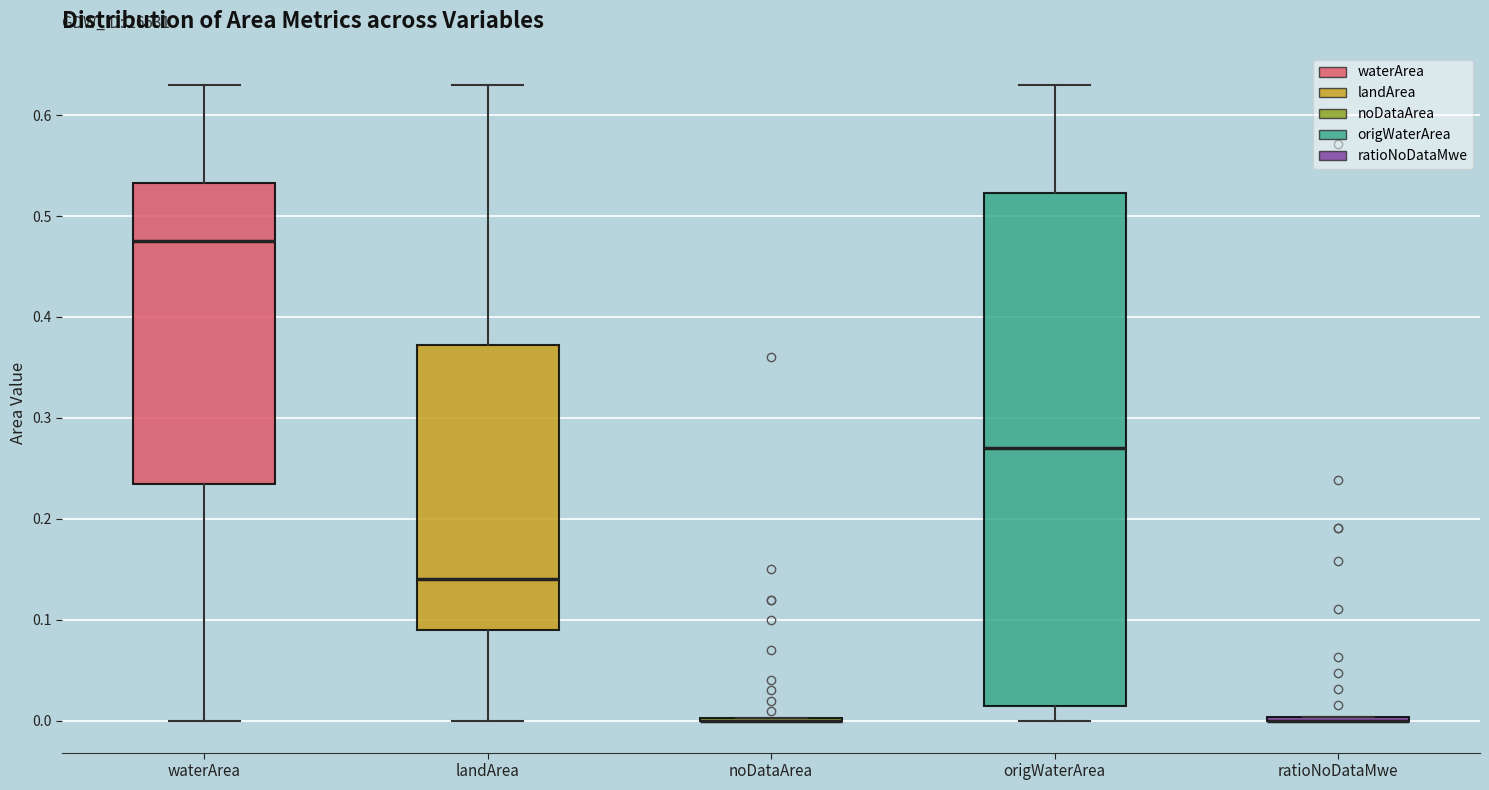

Reading left to right, read every box against the y-axis: the position of its median line, the range the box covers, and the ends of its whiskers. The values are not printed on the chart, so give them approximately, as read against the axis.

waterArea: median 0.48, box 0.24 to 0.53, whiskers 0.00 to 0.63
landArea: median 0.14, box 0.09 to 0.37, whiskers 0.00 to 0.63
noDataArea: box collapsed to a line at 0.00, whiskers 0.00 to 0.00
origWaterArea: median 0.27, box 0.02 to 0.52, whiskers 0.00 to 0.63
ratioNoDataMwe: box collapsed to a line at 0.00, whiskers 0.00 to 0.00